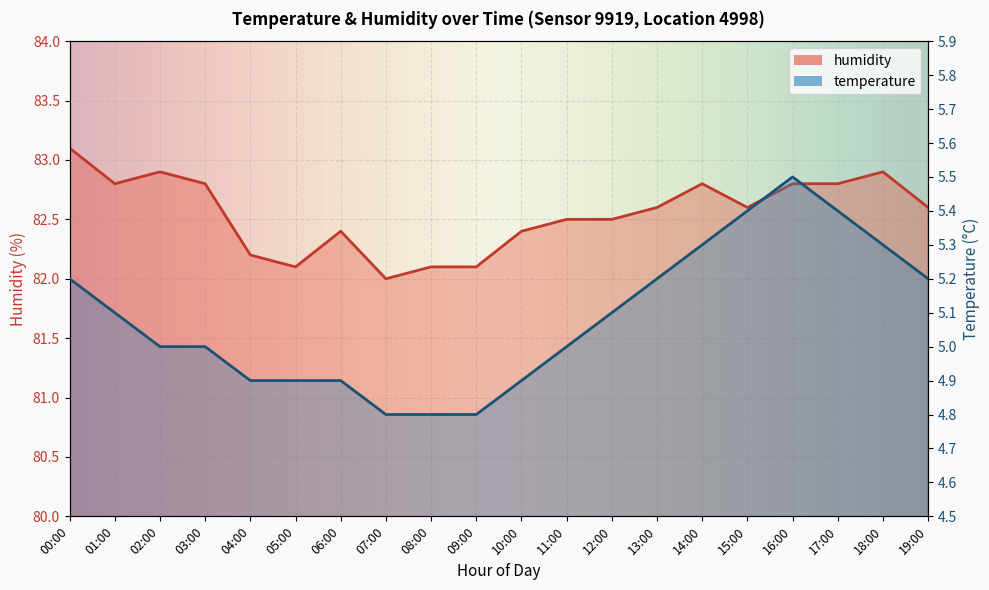

Which series has the largest range (max minus min)?

humidity